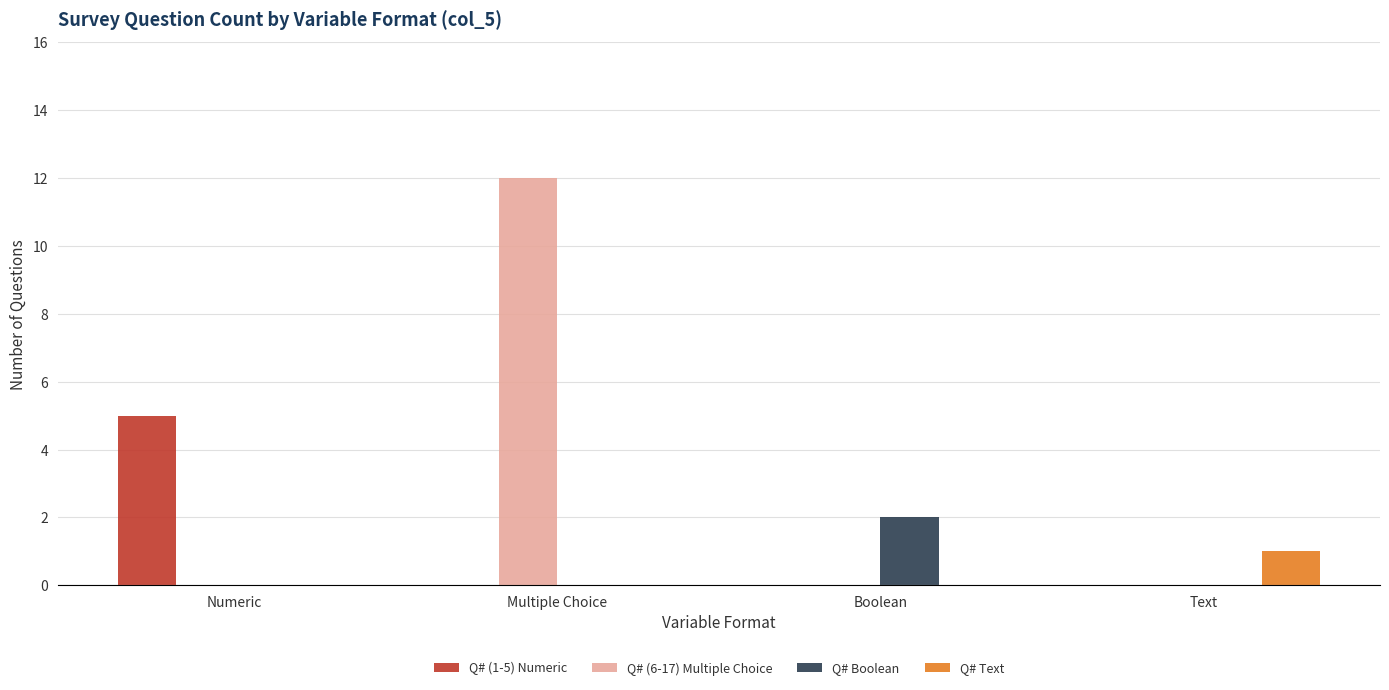

What is the maximum value shown in the chart?

12